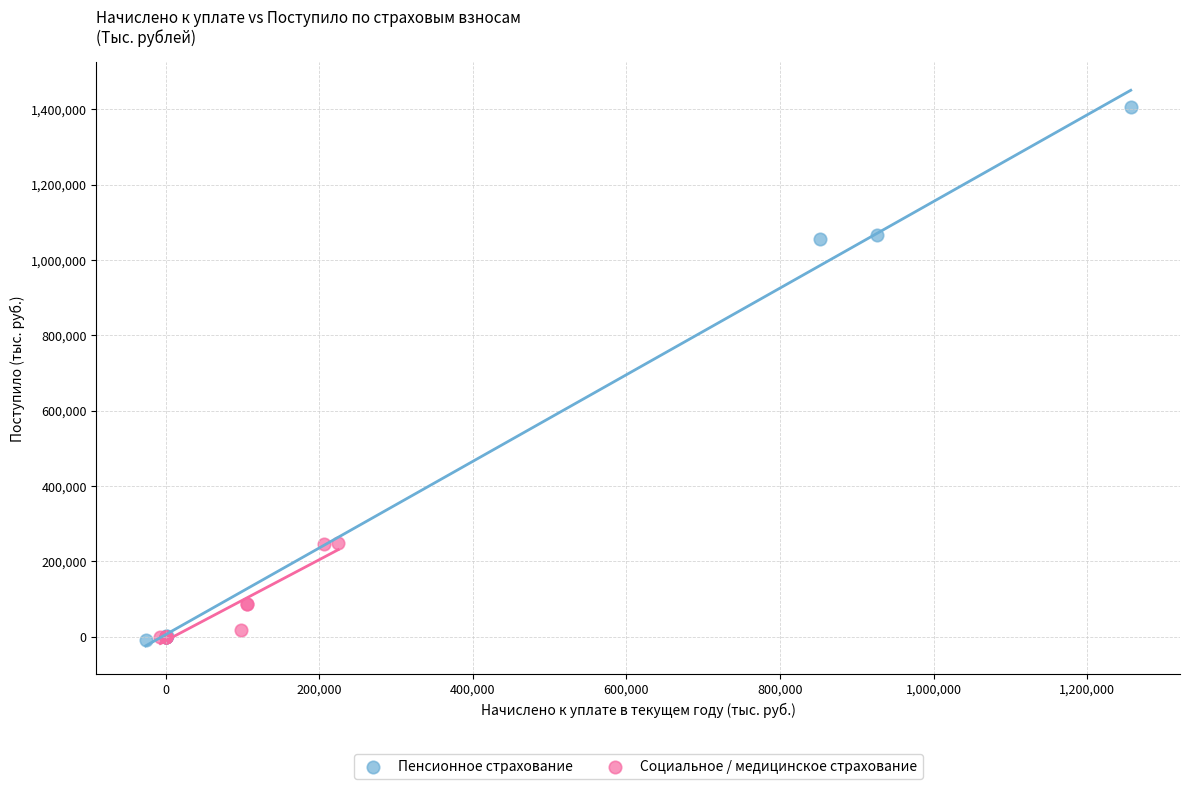

Which series contains the highest Y value?

Пенсионное страхование